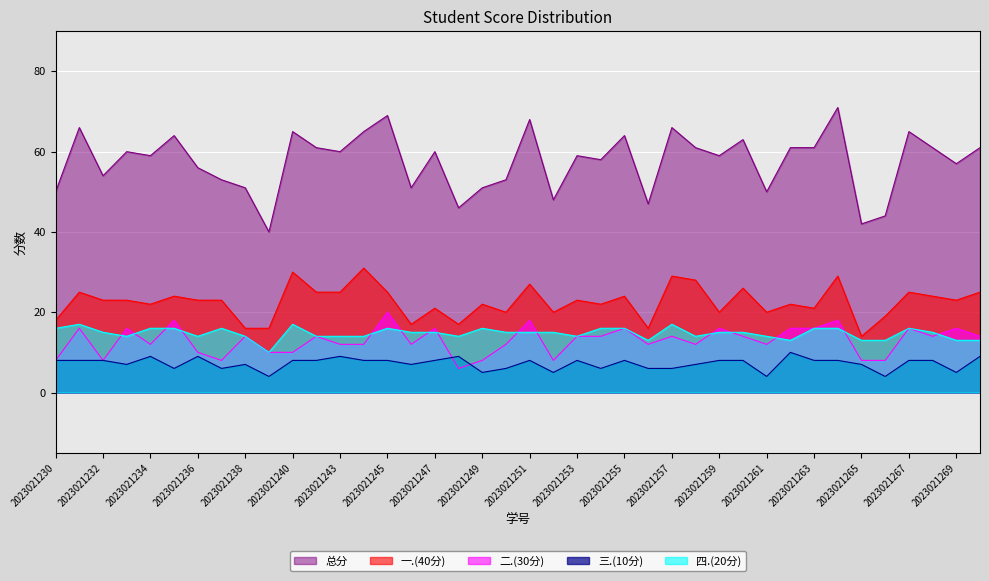

How many interior local peaks does the 总分 series have?

13